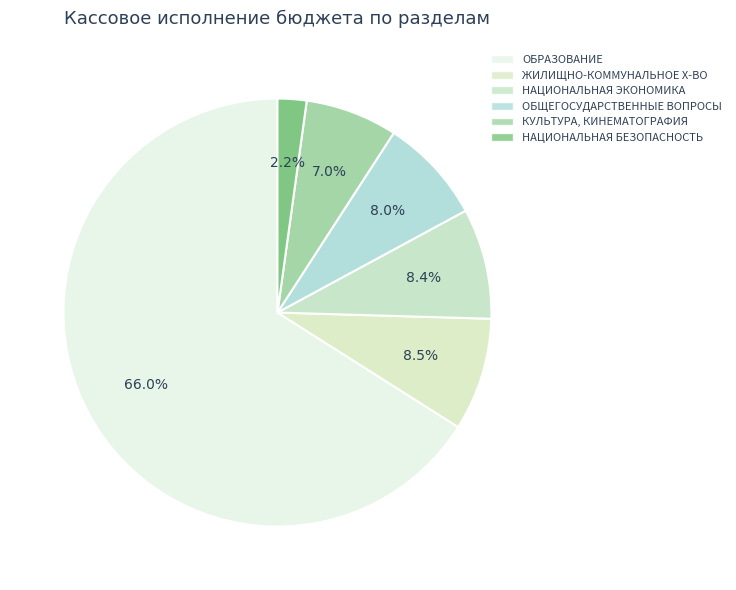

Does any single category account for the majority?

Yes